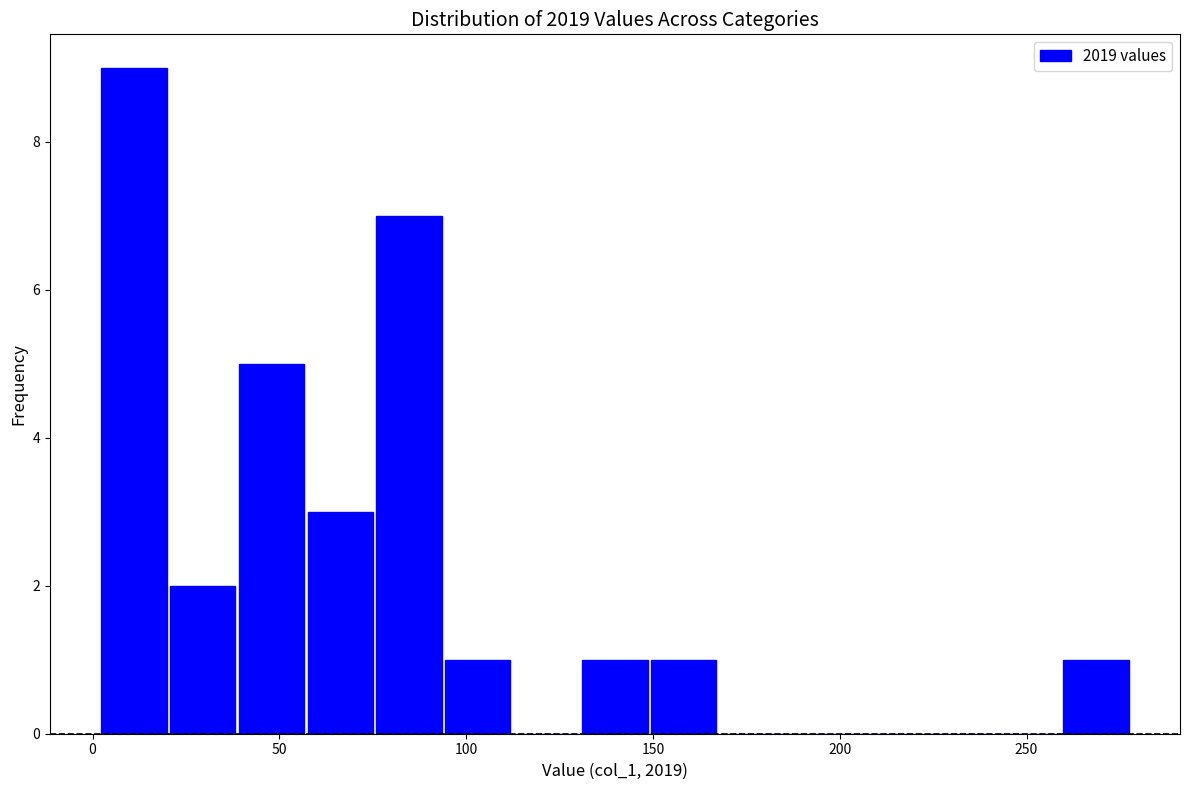

Around what value on the x-axis is the tallest bar? Give the approximate position of its centre, as read against the axis.

10